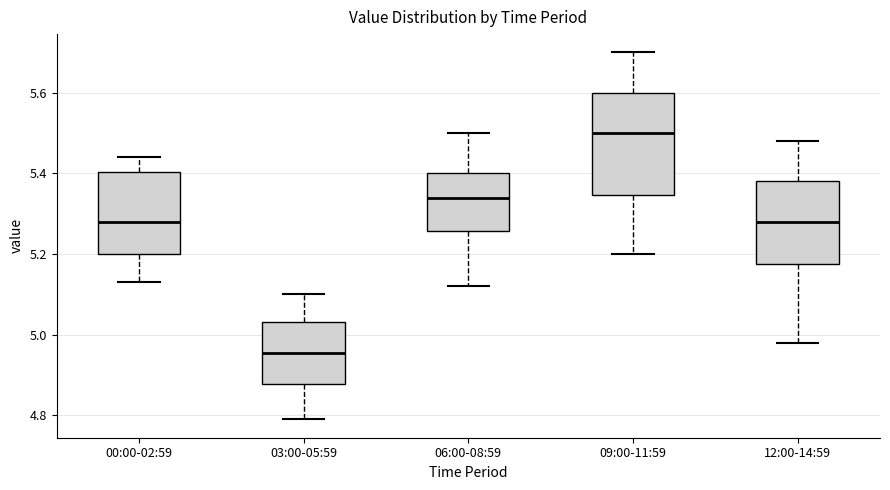

Which box's median line is the lowest?

03:00-05:59